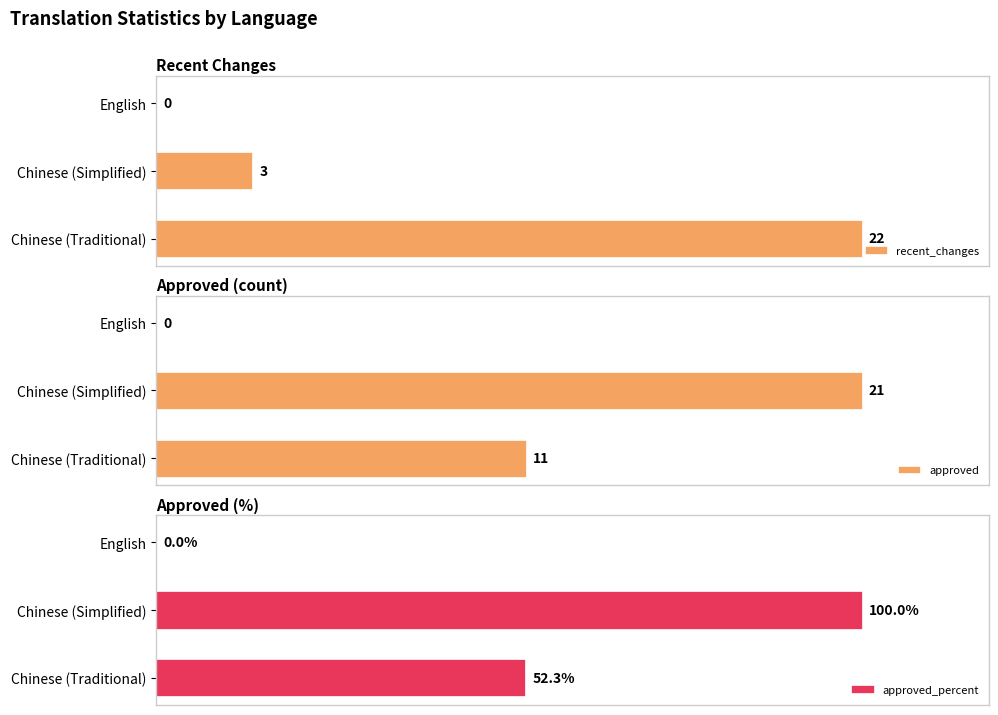

What is the value of the approved bar at the 3rd from the left?

11.0